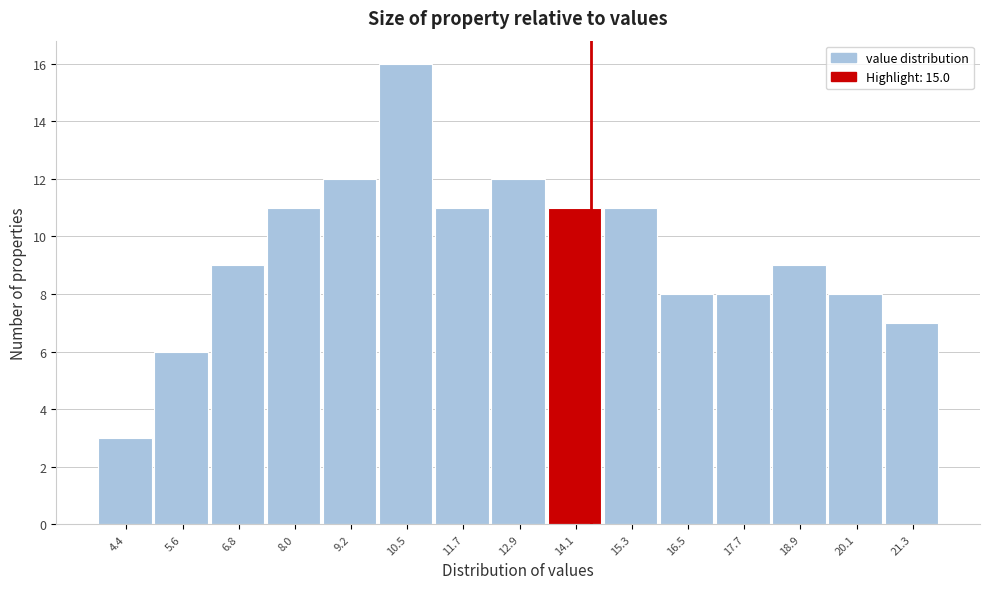

Reading left to right, extract all data points from this chart.

3	6	9	11	12	16	11	12	11	11	8	8	9	8	7